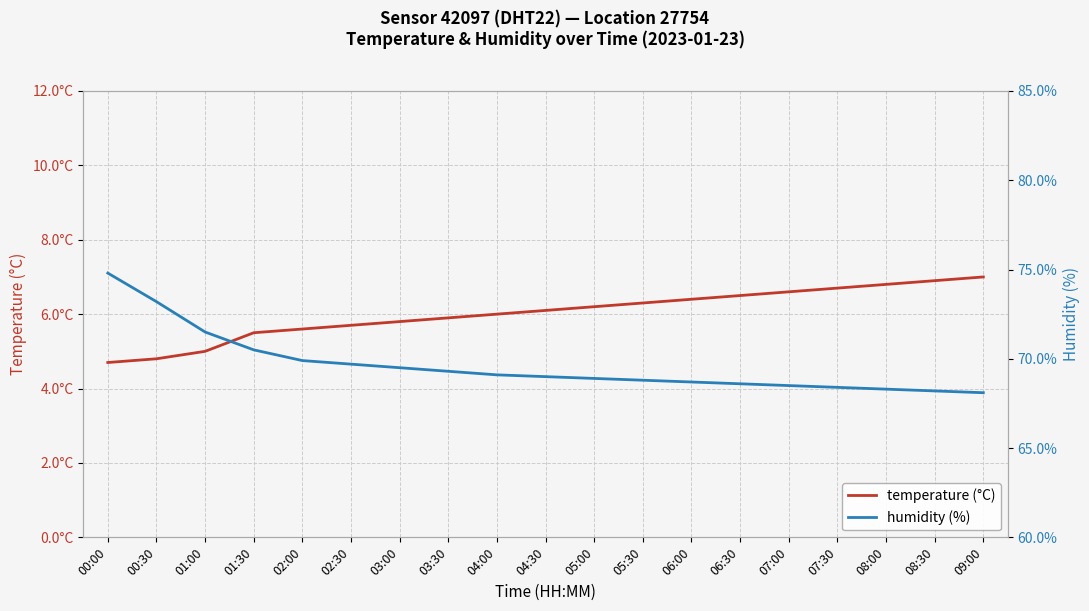

What is the approximate value of temperature (°C) at 06:30?

6.5